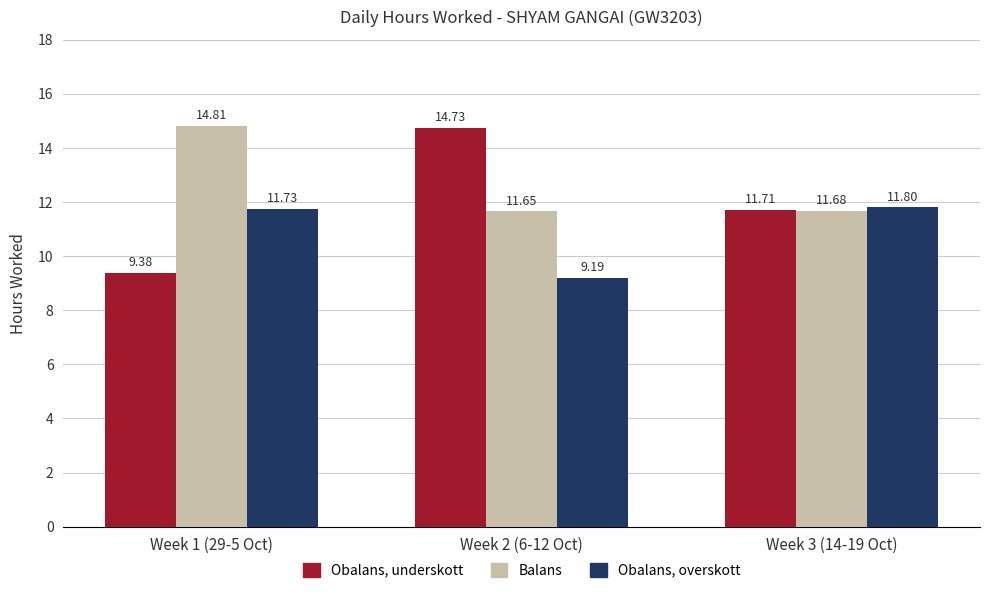

Reading right to left, what are all the values shown in this chart?

Obalans, underskott: Week 3 (14-19 Oct)=11.7	Week 2 (6-12 Oct)=14.7	Week 1 (29-5 Oct)=9.4
Balans: Week 3 (14-19 Oct)=11.7	Week 2 (6-12 Oct)=11.7	Week 1 (29-5 Oct)=14.8
Obalans, overskott: Week 3 (14-19 Oct)=11.8	Week 2 (6-12 Oct)=9.2	Week 1 (29-5 Oct)=11.7